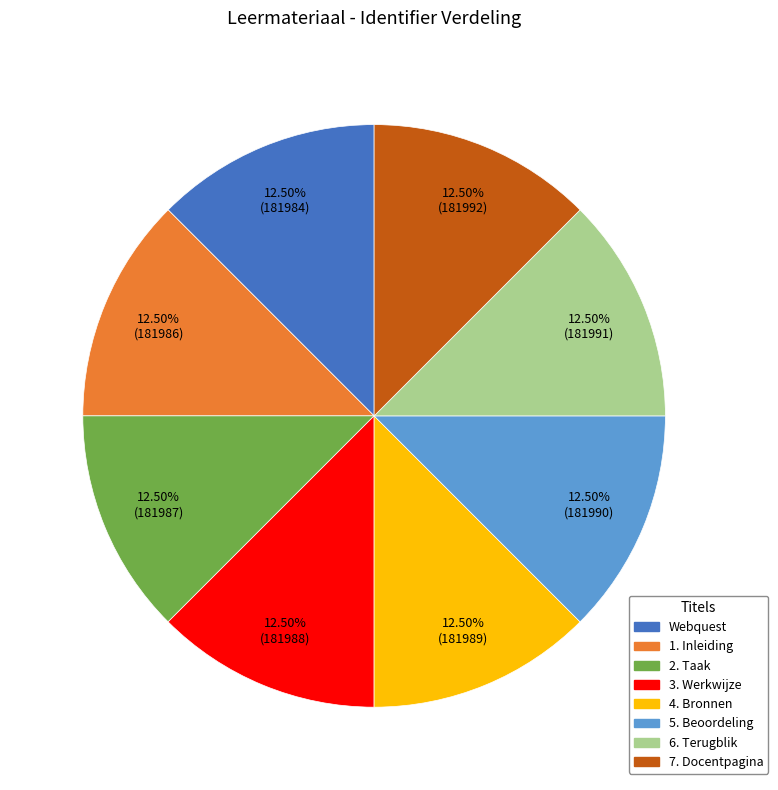

Is there a majority slice in this chart?

No